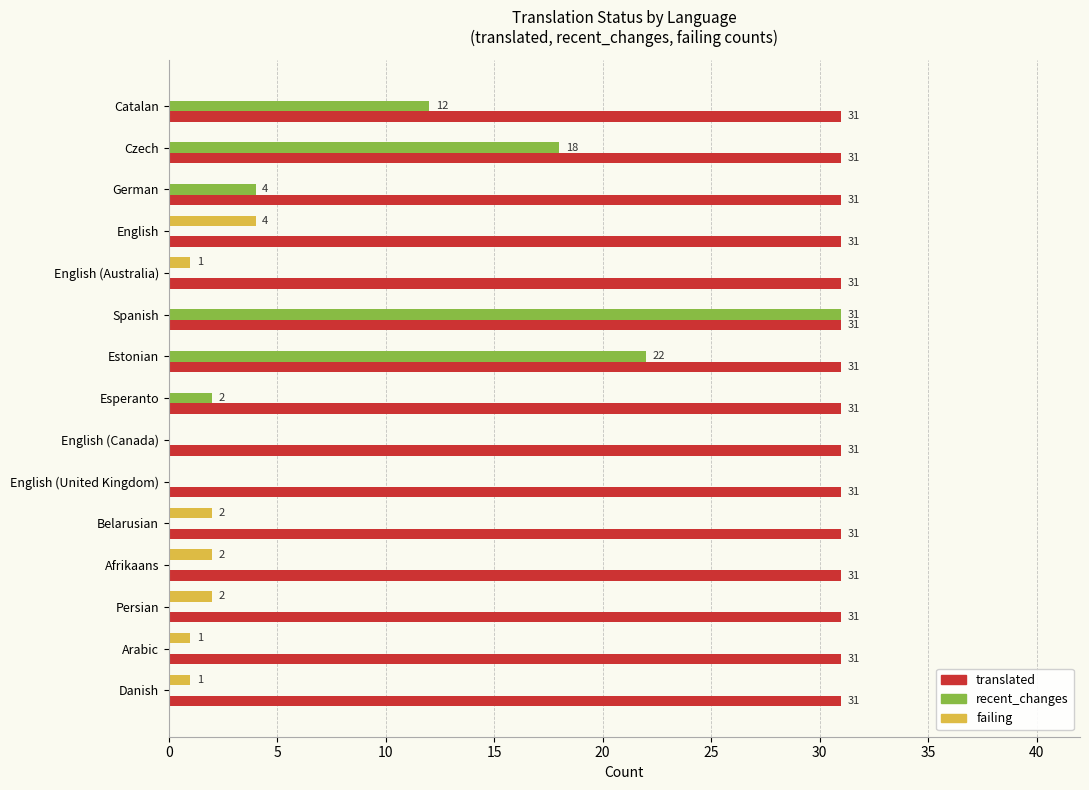

At which category is the sum across all series the highest?

Spanish